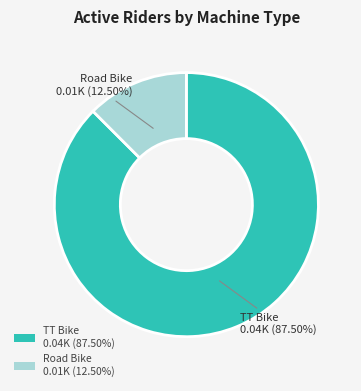

Does TT Bike represent more than half of the total?

Yes